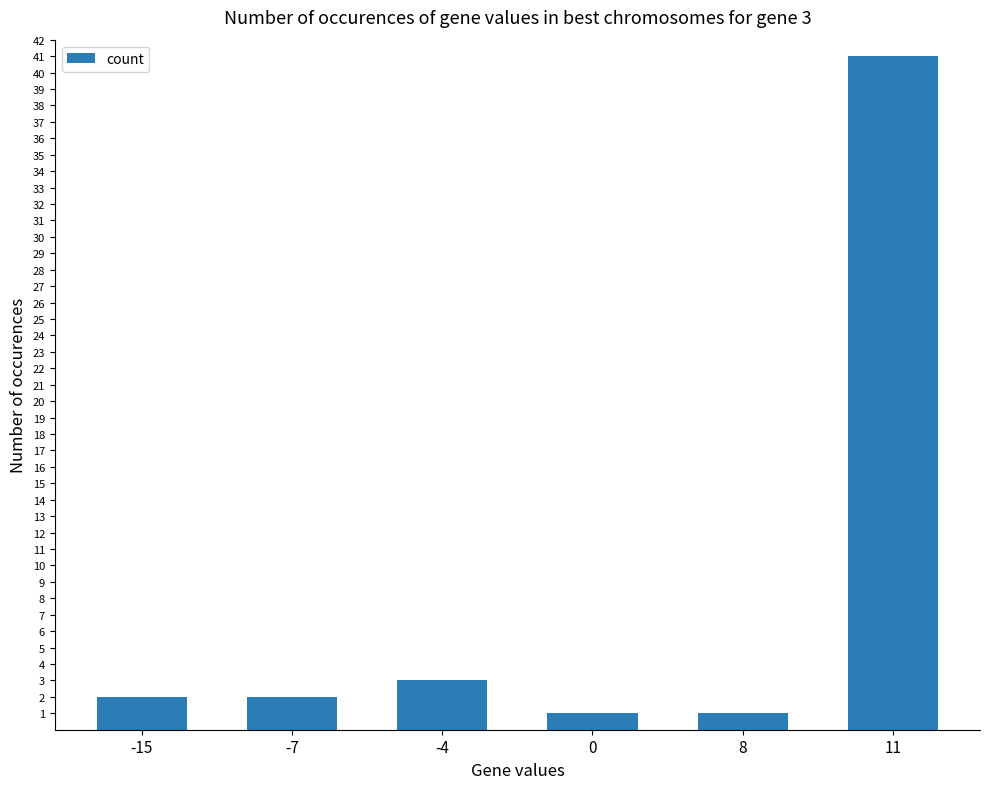

What is the sum of all values?

50